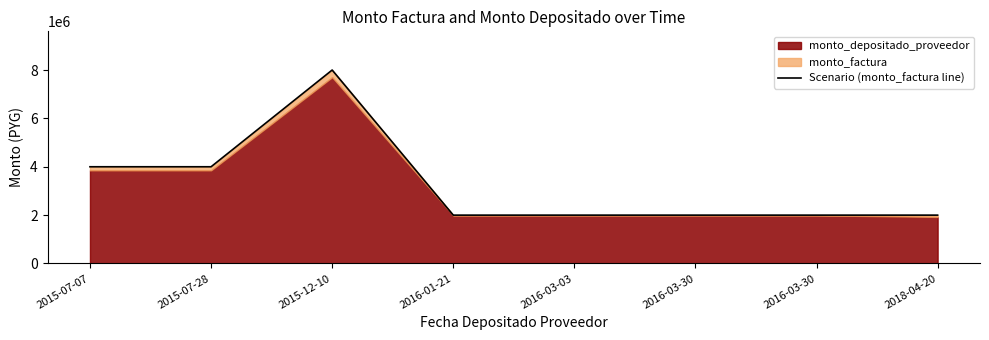

Count the number of values greater than 2000000.

3